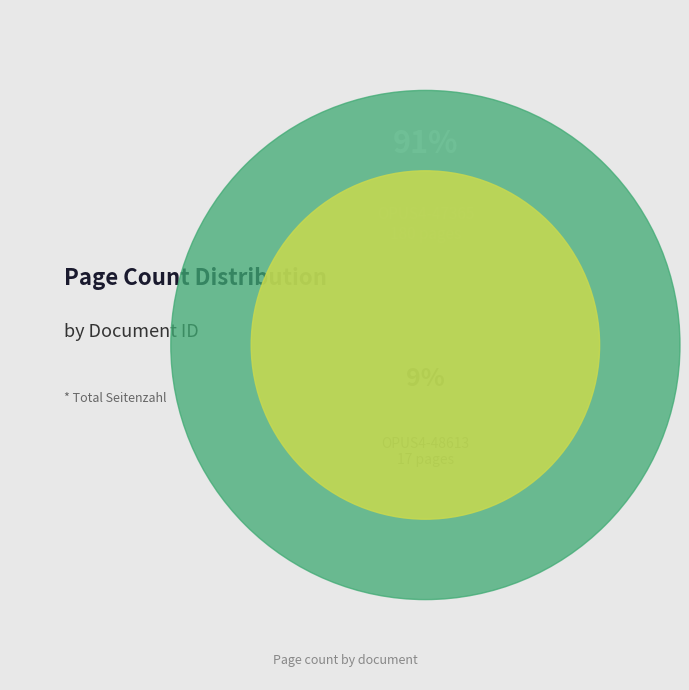

What is the smallest slice in the pie chart?

OPUS4-48613